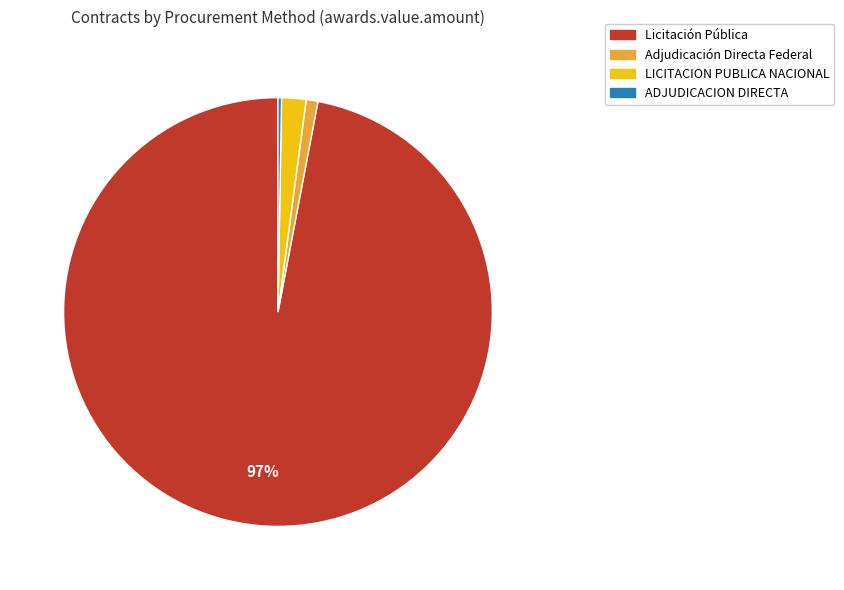

Is there a majority slice in this chart?

Yes